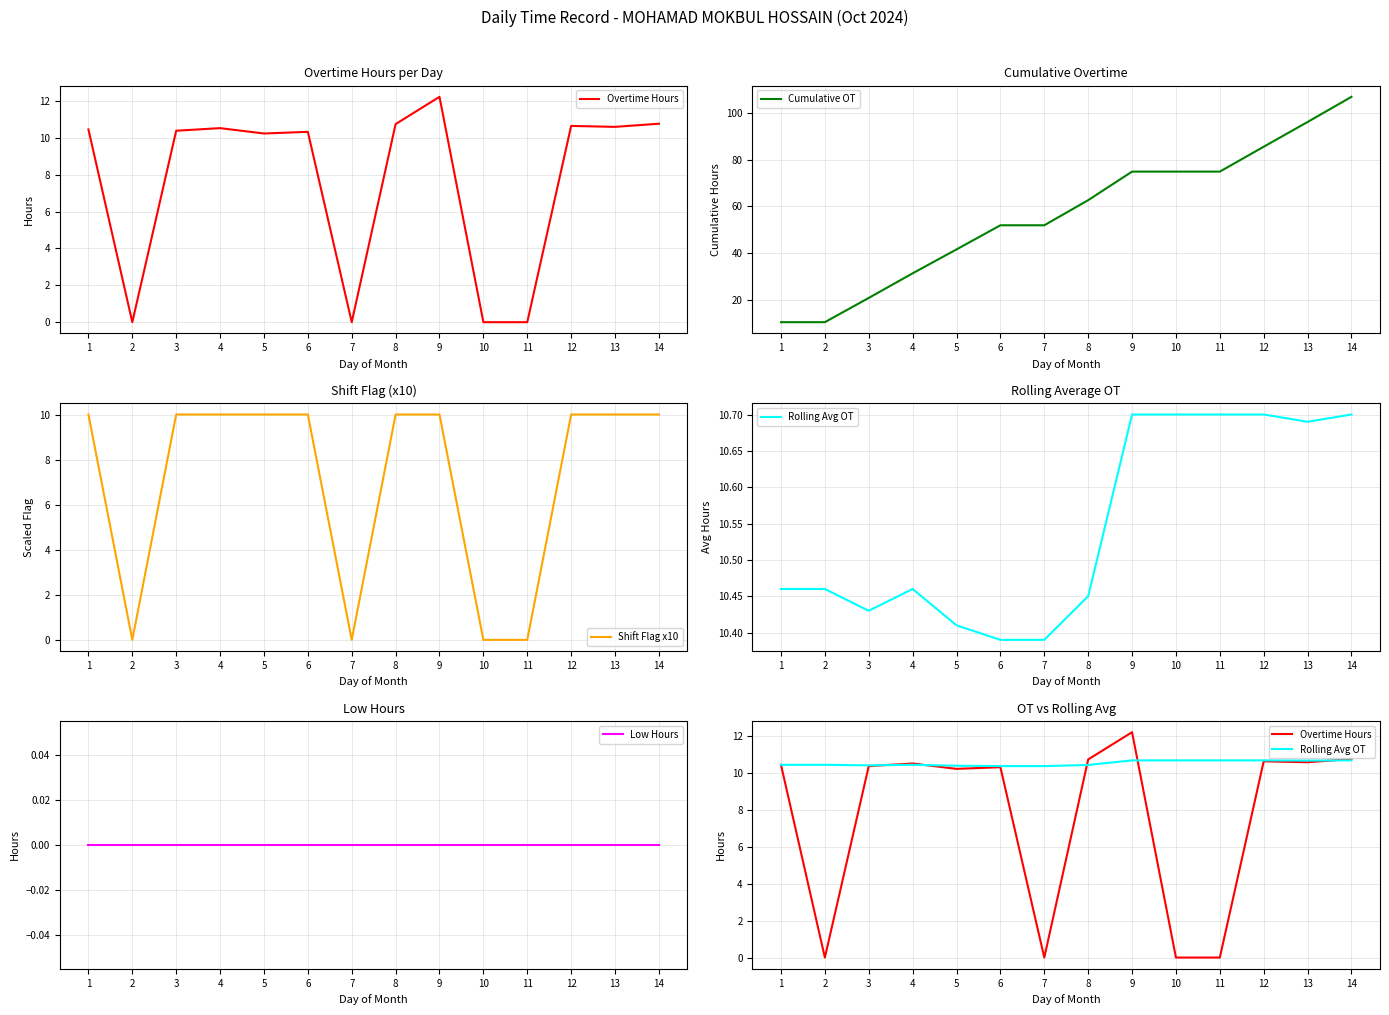

The value of Shift Flag x10 at 6 is 6.2. True or false?

False